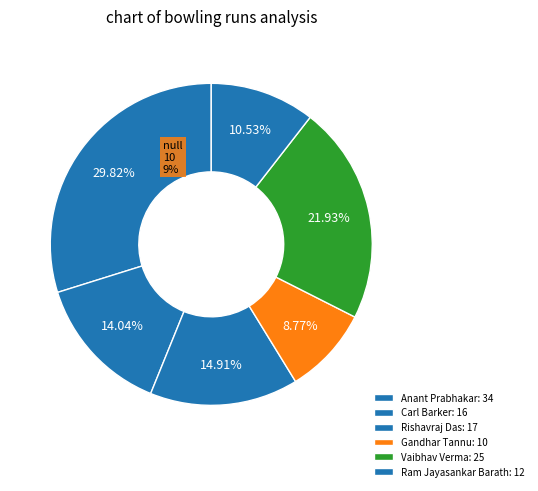

The Carl Barker slice represents 14% of the pie. True or false?

True